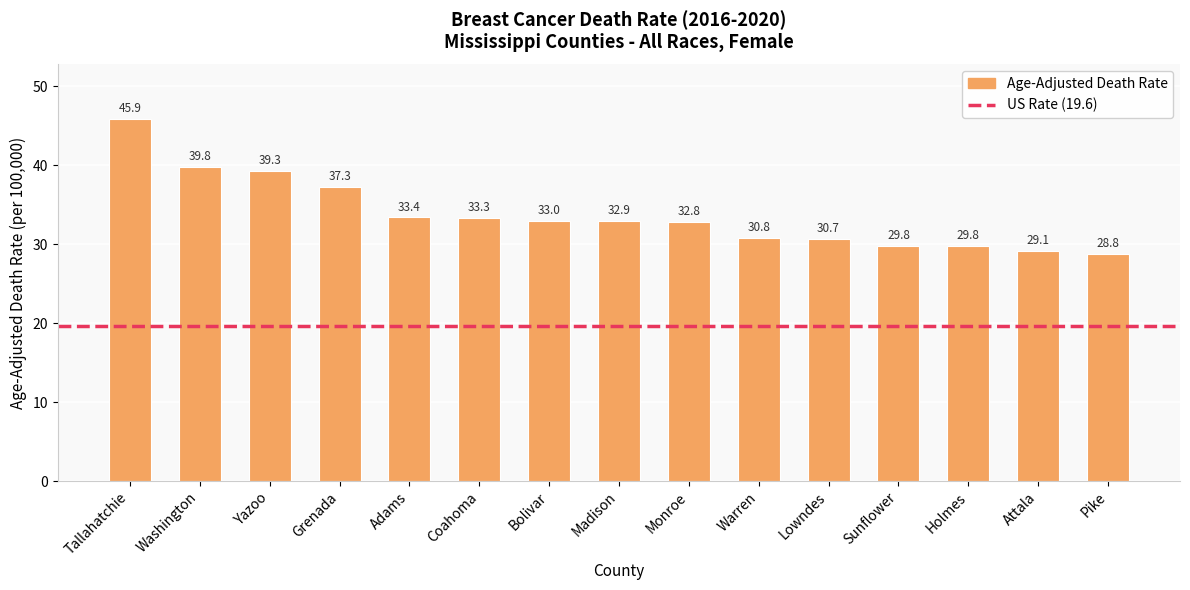

What is the minimum value shown in the chart?

28.8